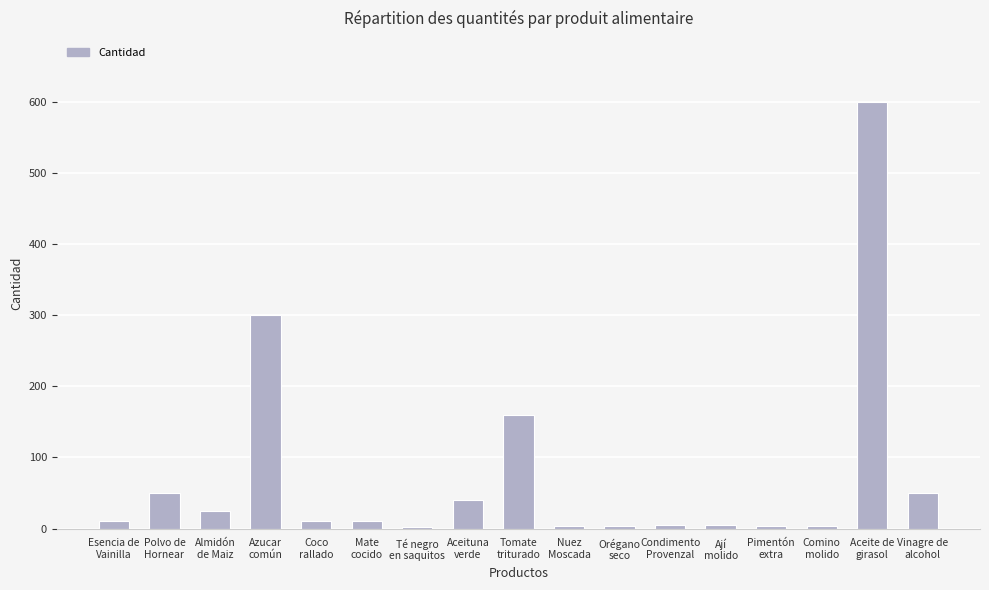

What is the sum of all values?

1282